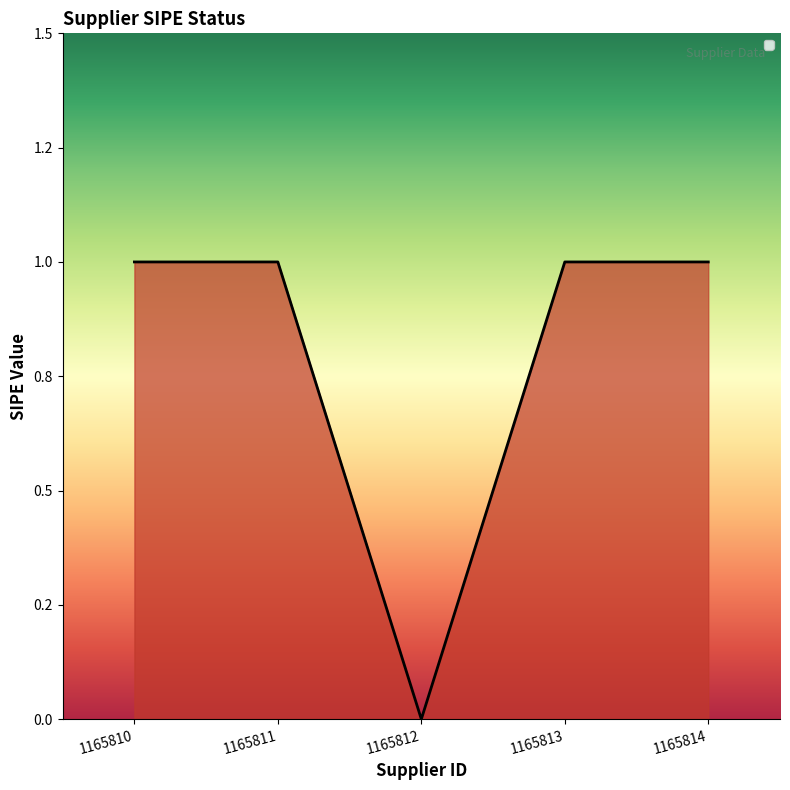

What is the value of the 5th point from the left?

1